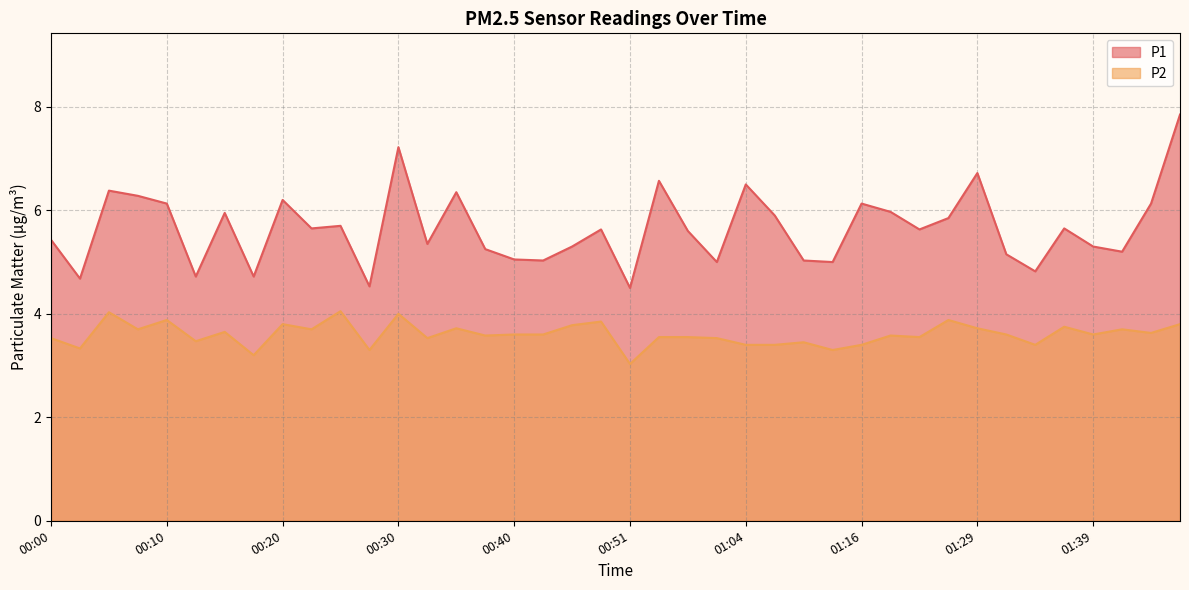

Count the number of data series in this chart.

2